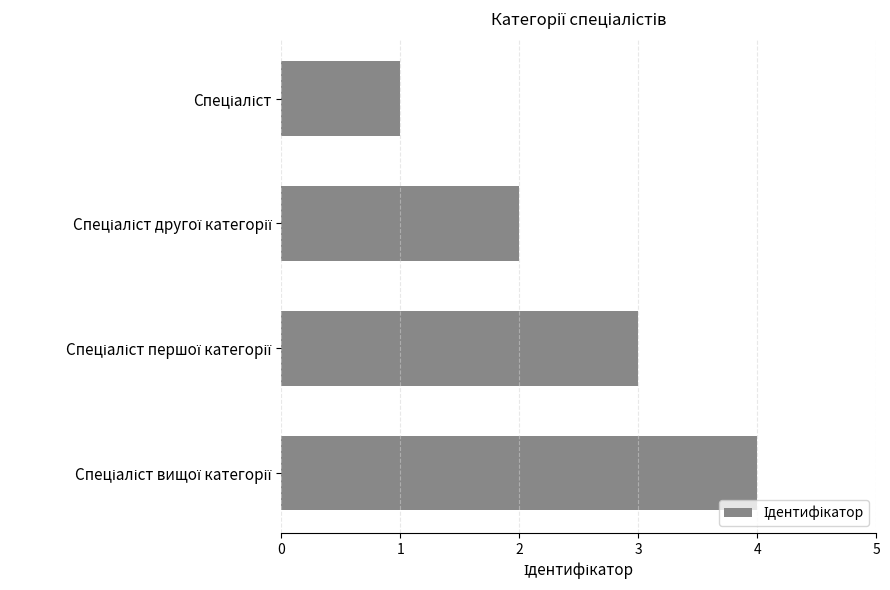

What is the greatest value displayed?

4